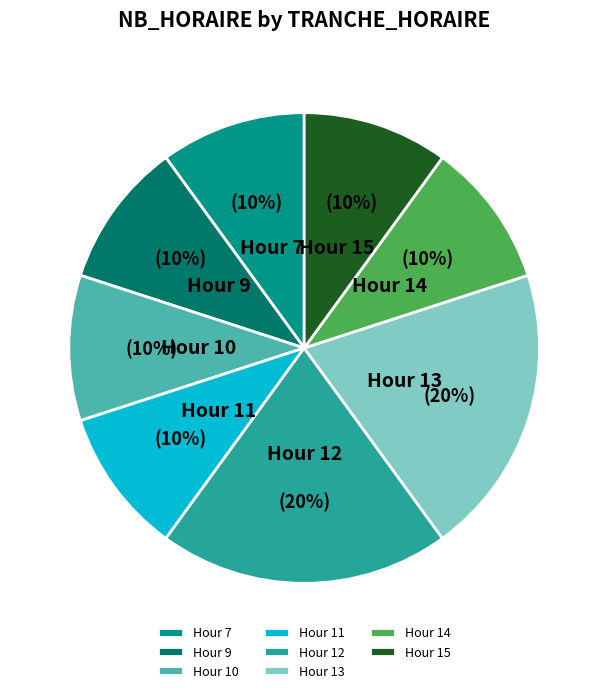

To the nearest percent, what percentage of the pie is Hour 15?

10%